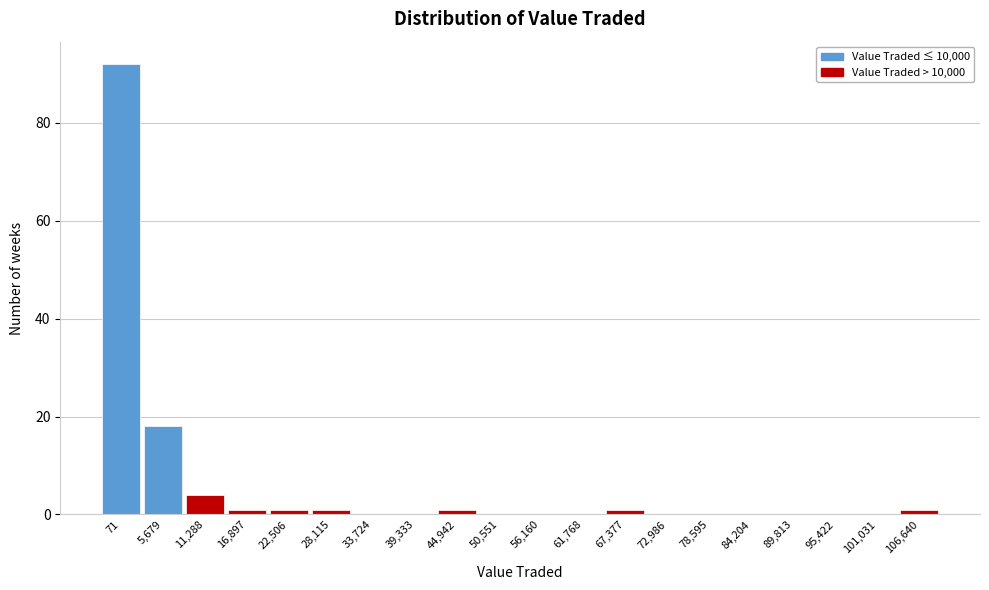

Reading left to right, transcribe all the data shown in this chart.

71=92	5,679=18	11,288=4	16,897=1	22,506=1	28,115=1	33,724=0	39,333=0	44,942=1	50,551=0	56,160=0	61,768=0	67,377=1	72,986=0	78,595=0	84,204=0	89,813=0	95,422=0	101,031=0	106,640=1